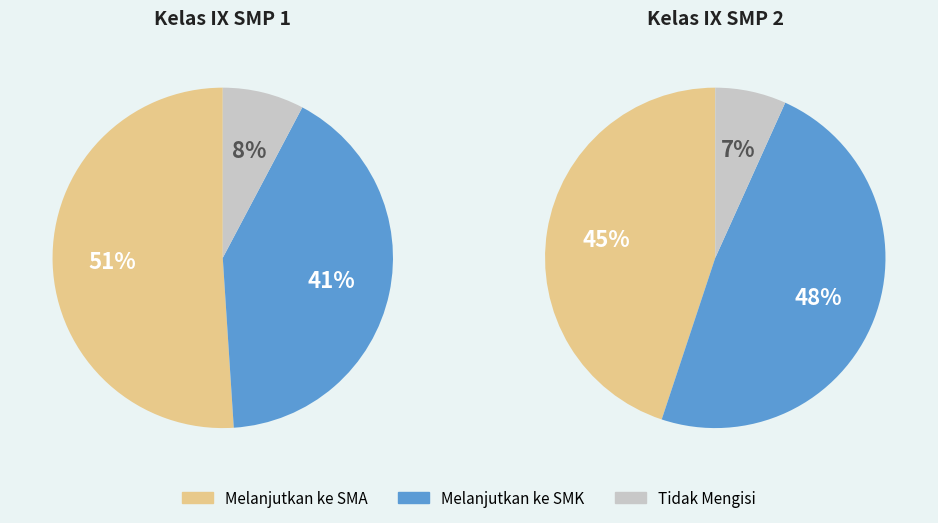

Does any single category account for the majority?

No